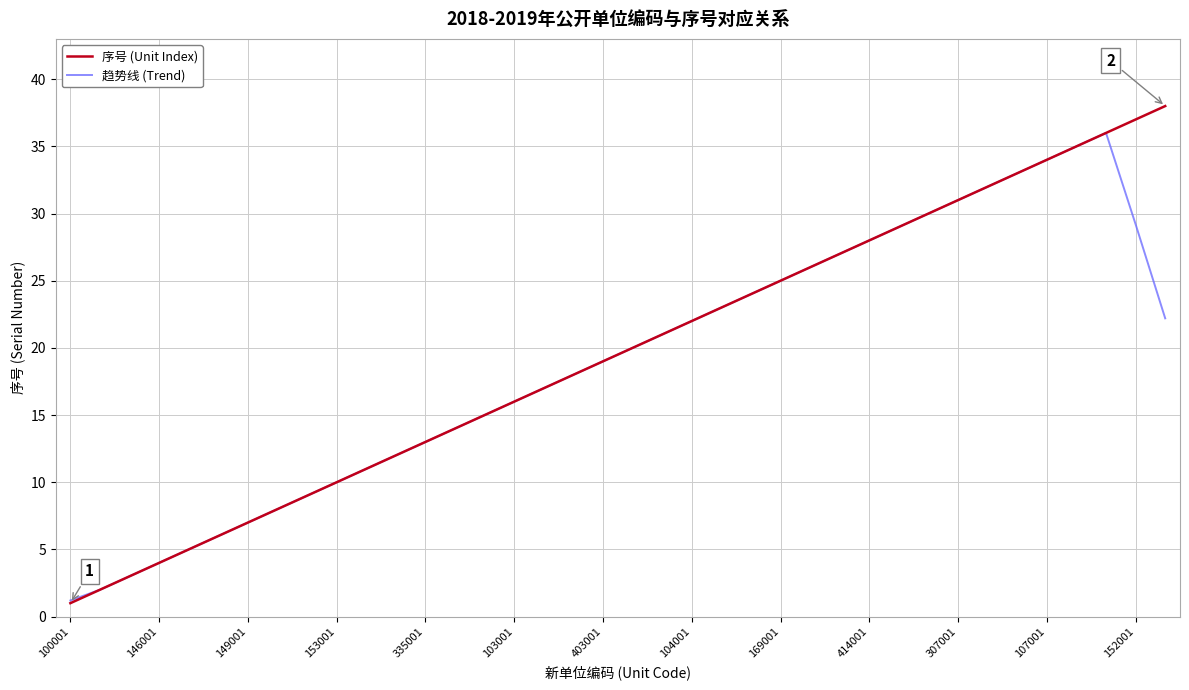

List the series in order of their peak value, highest first.

序号 (Unit Index), 趋势线 (Trend)